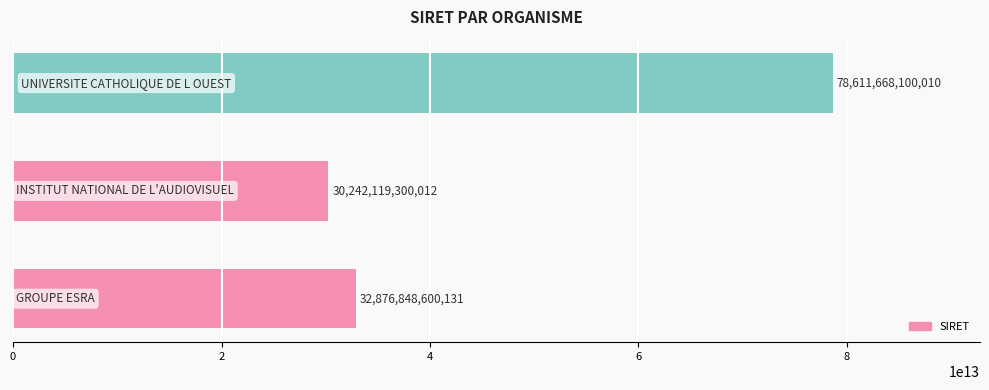

How many data points does each series have?

3